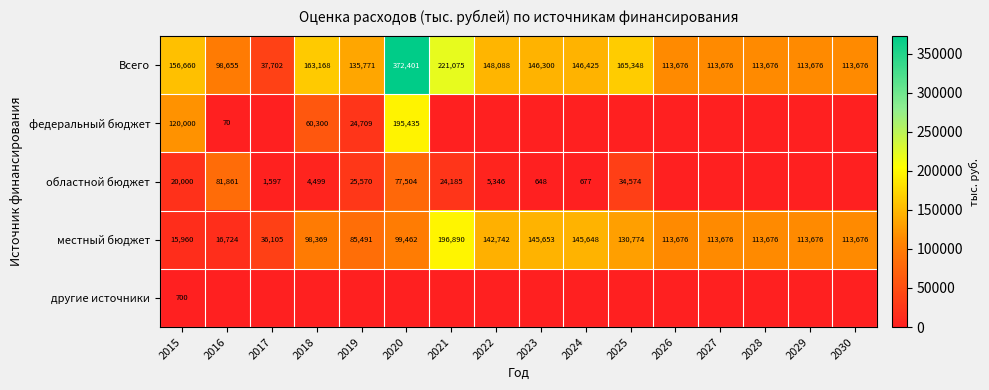

What is the total value across all series at 2028?

227351.2